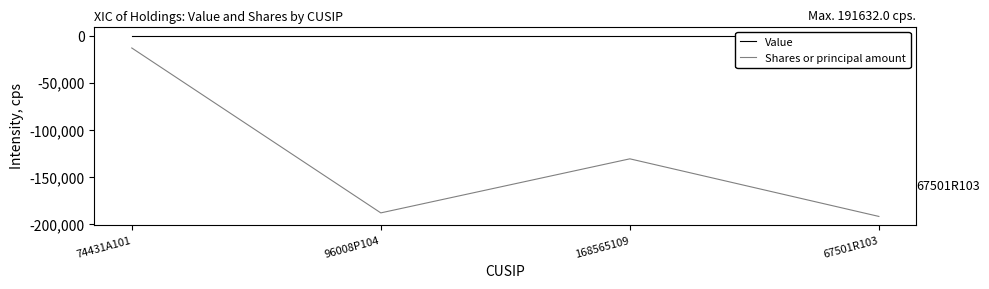

What position from the left is 96008P104?

2